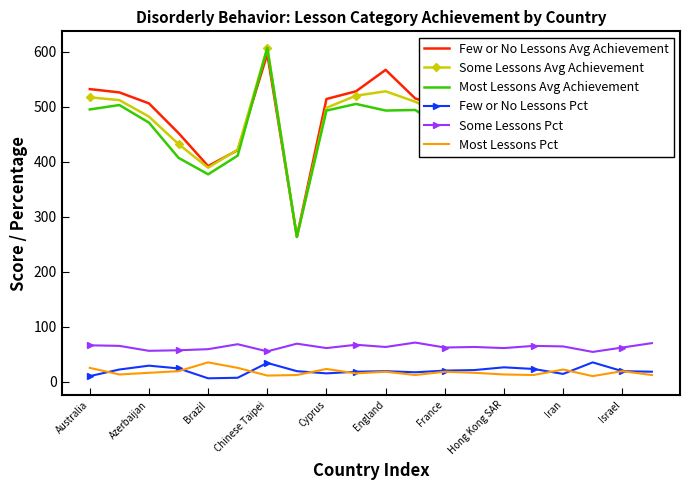

What is the maximum value shown in the chart?

607